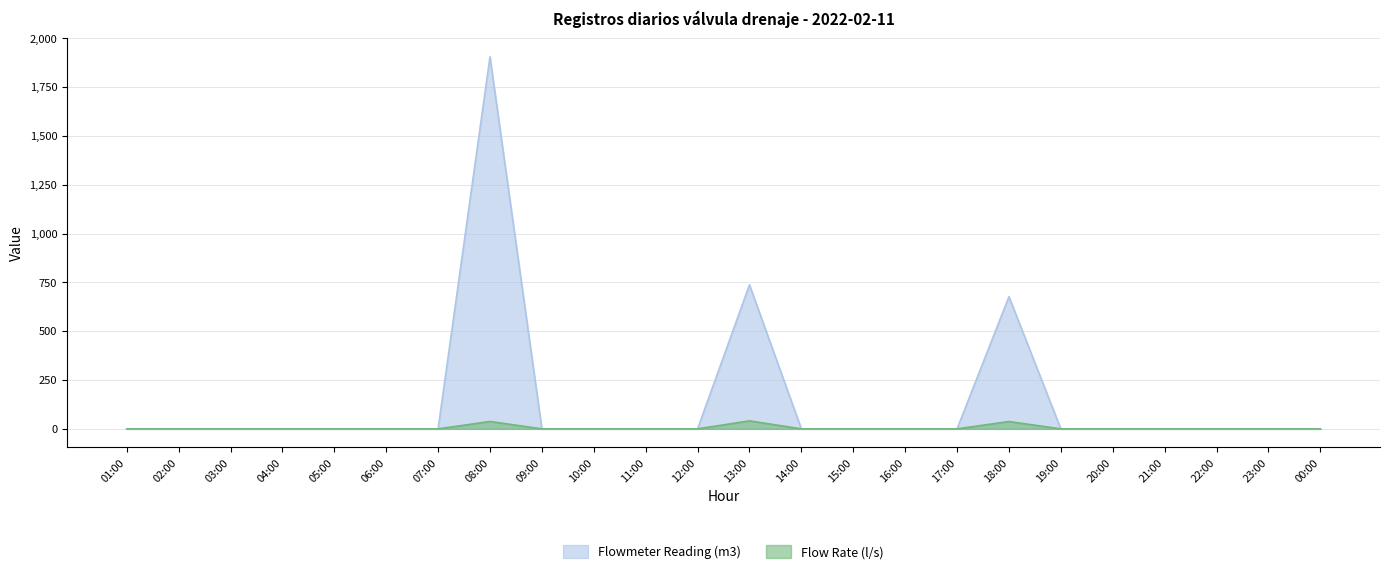

What is the label of the 8th point from the right?

17:00